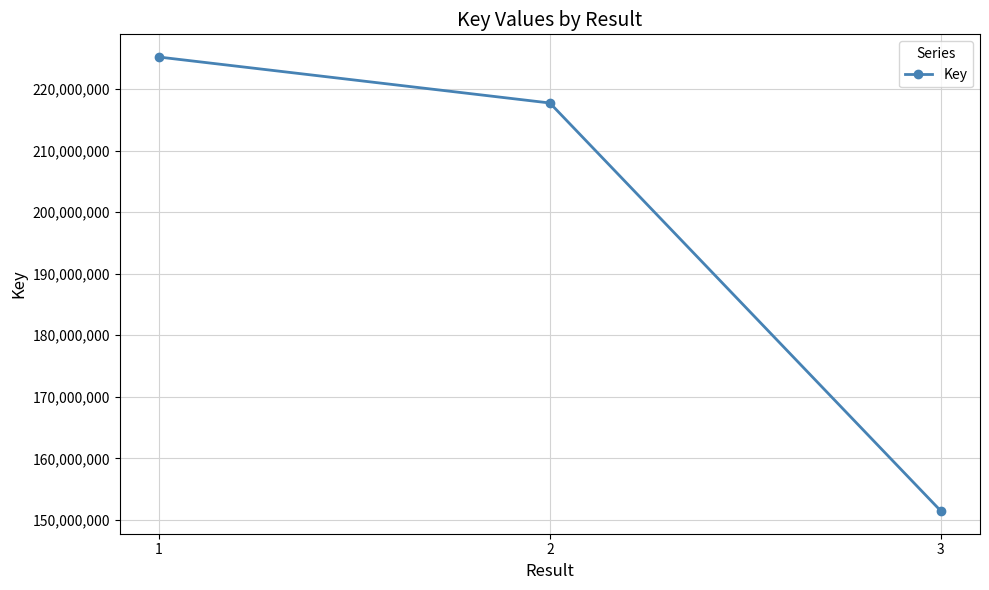

How many lines are shown in the chart?

1